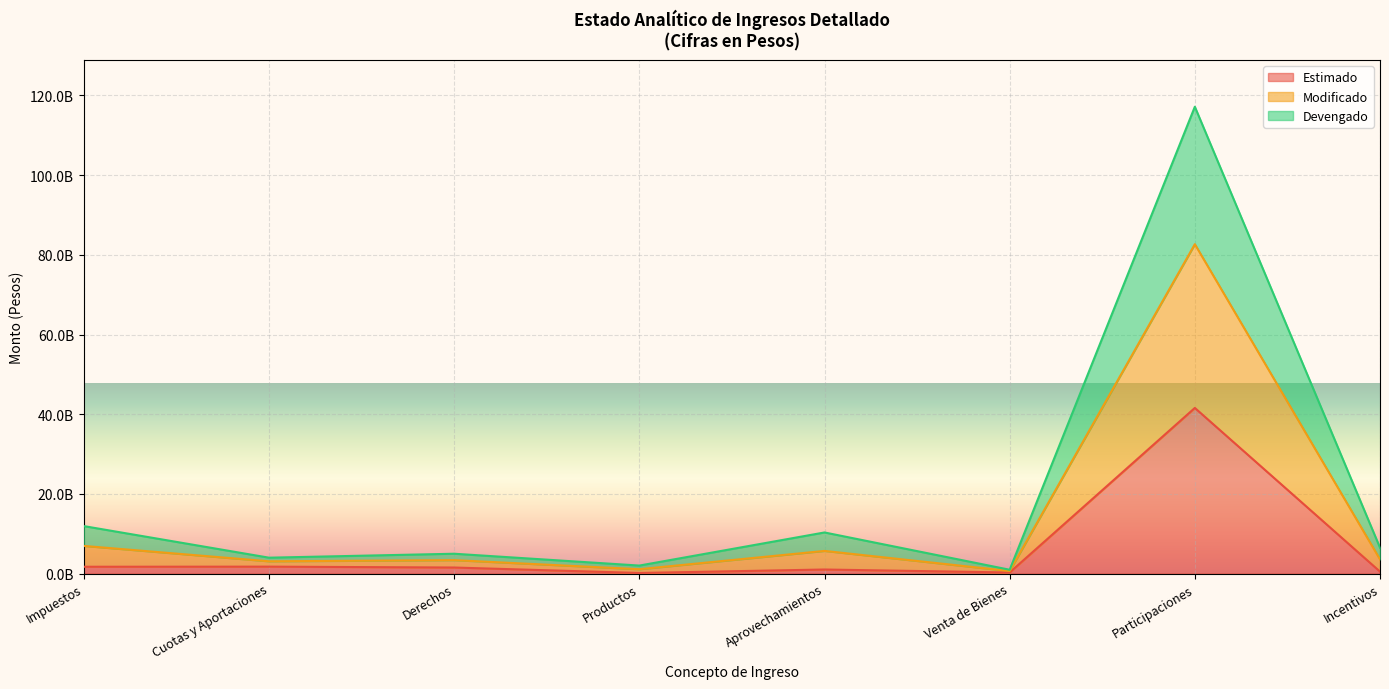

Is it true that Devengado equals 632442173 at Venta de Bienes?

True